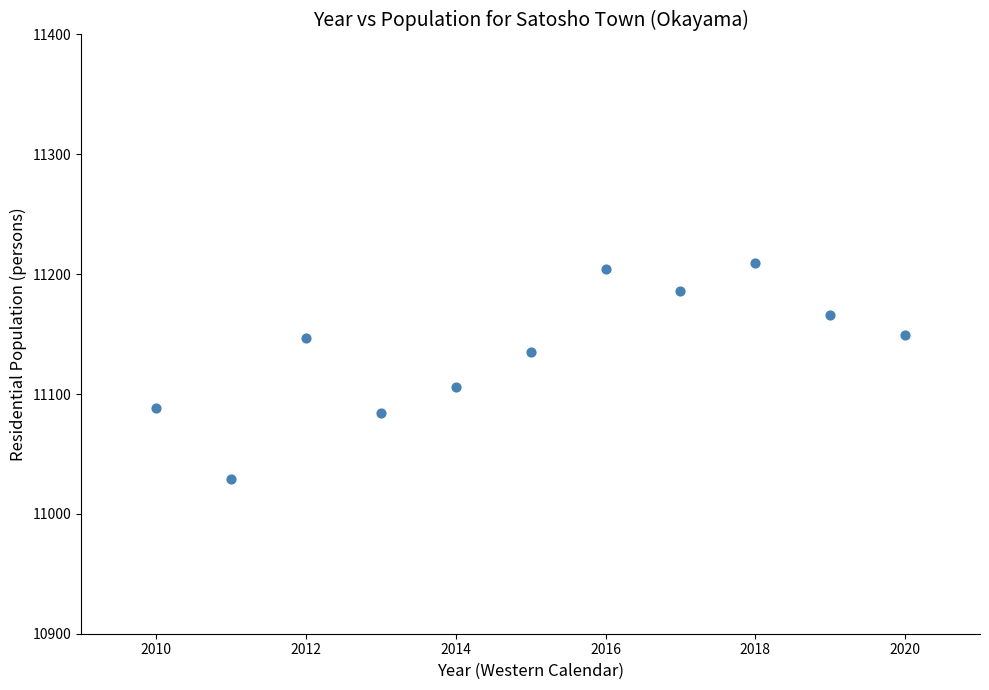

What is the average X value?

2015